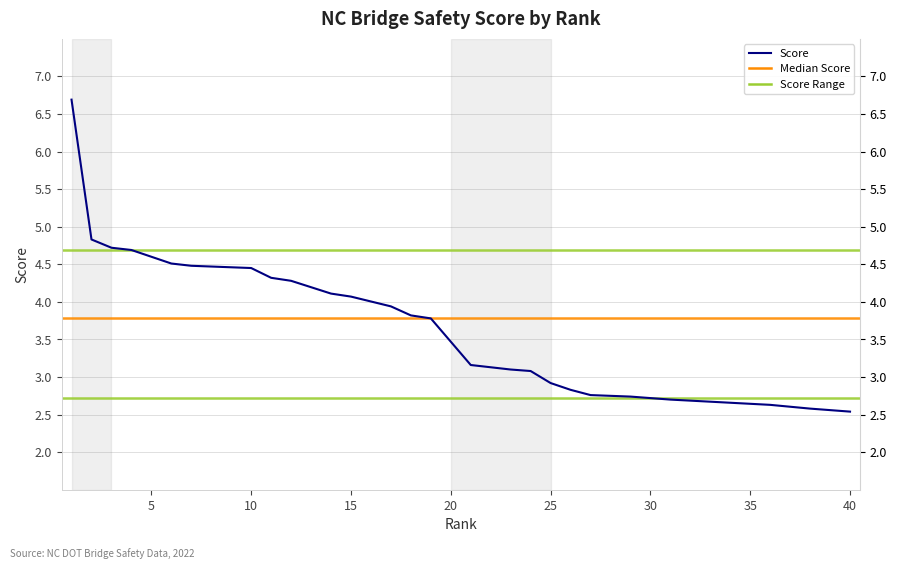

The value at 12 is 4.3. True or false?

True